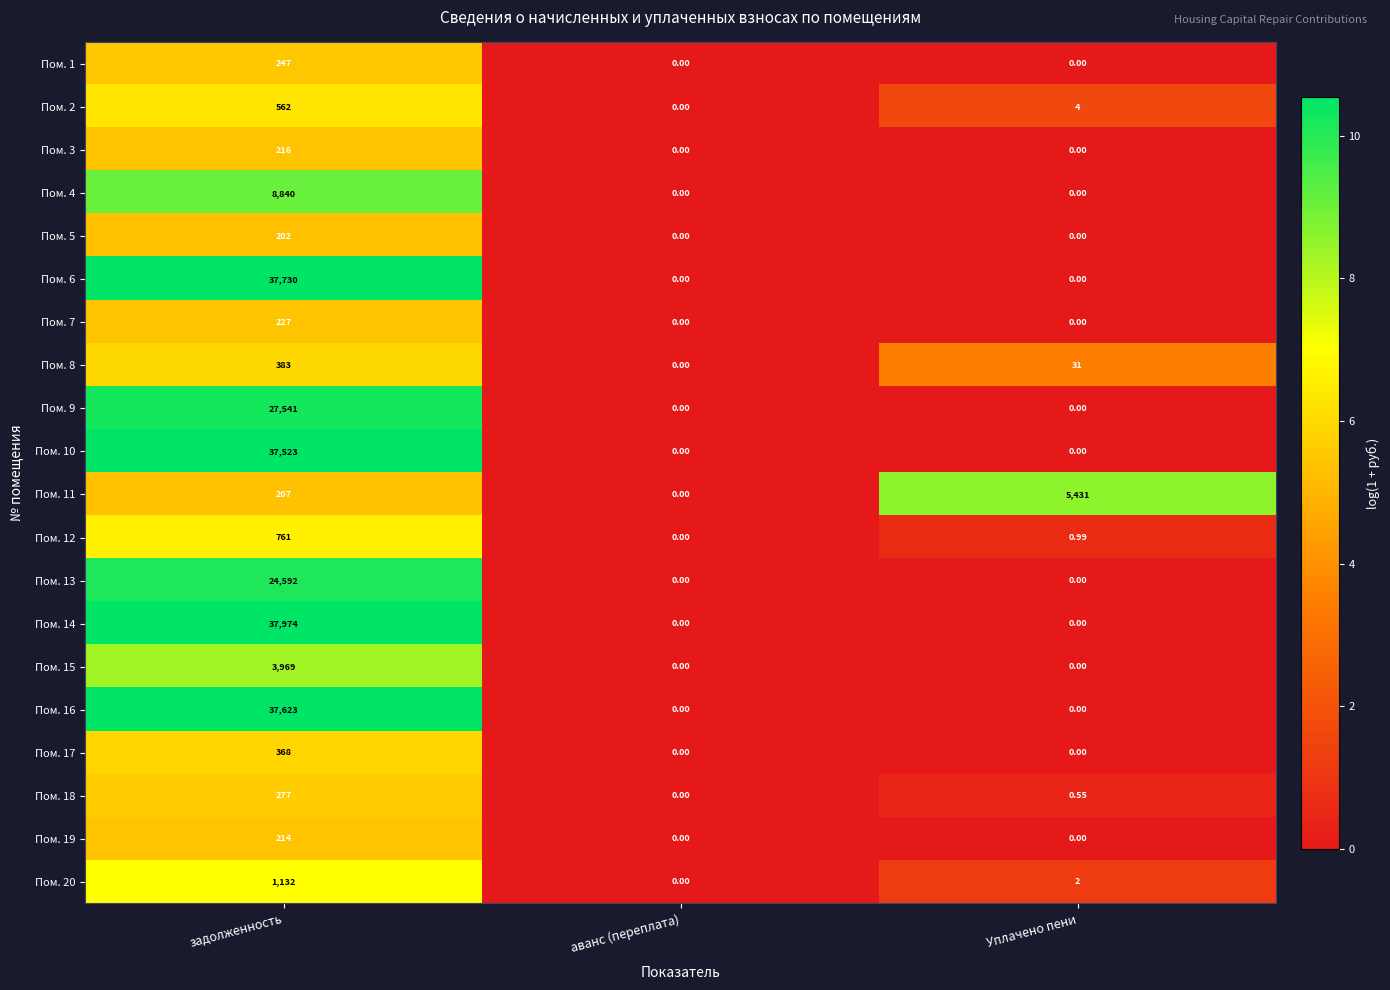

How many categories are shown in the chart?

3